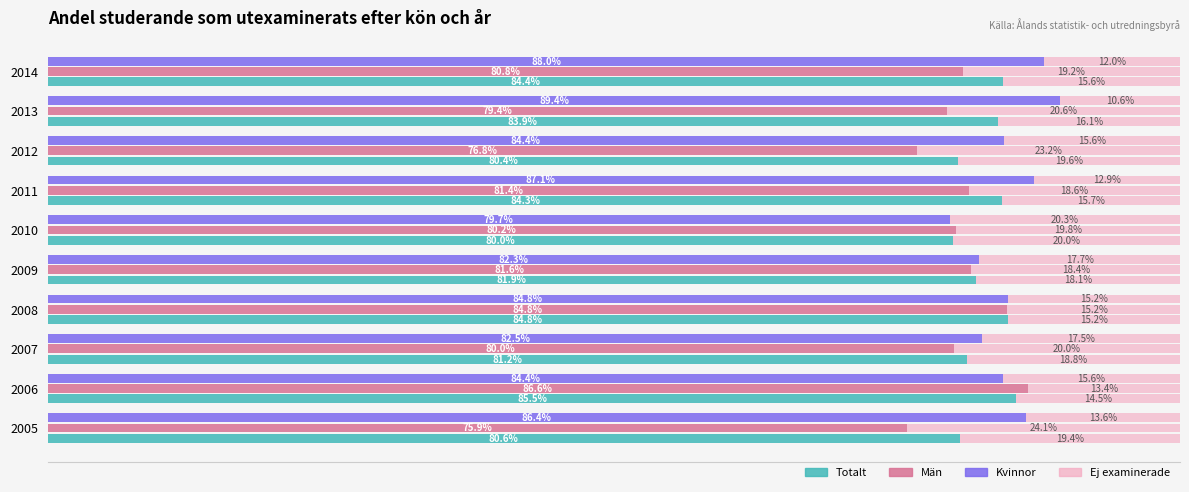

How many groups of bars are there?

10